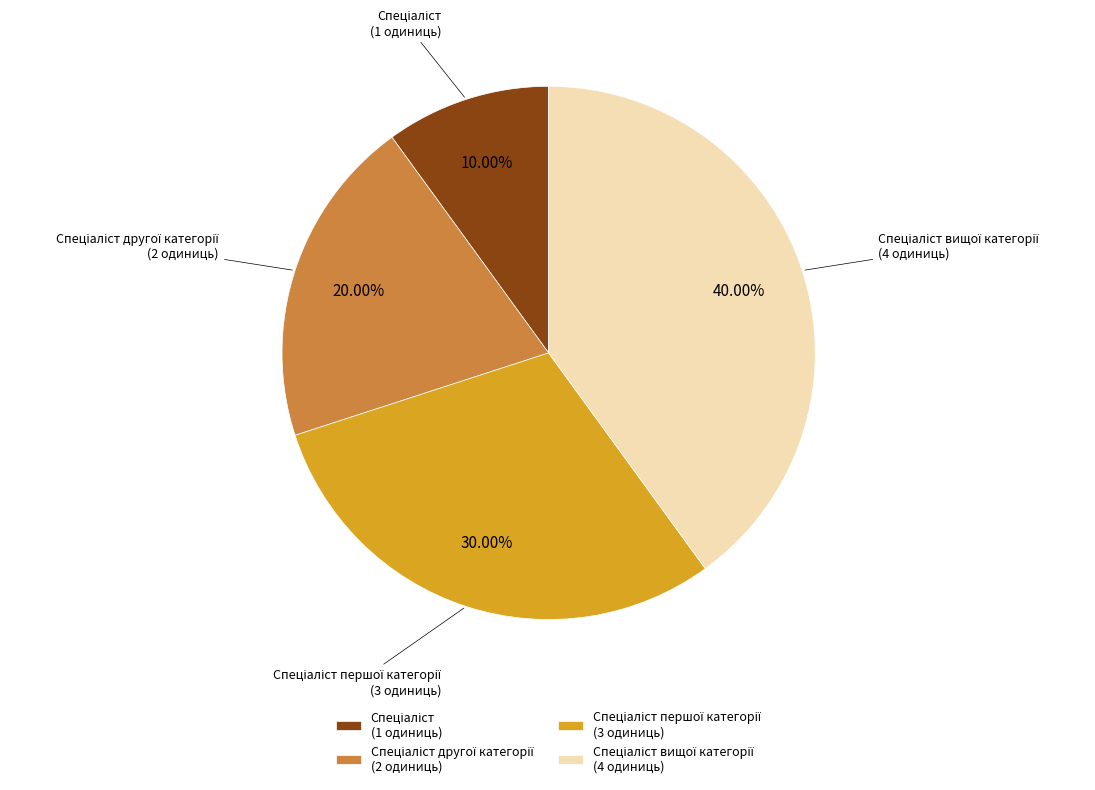

Does any single category account for the majority?

No